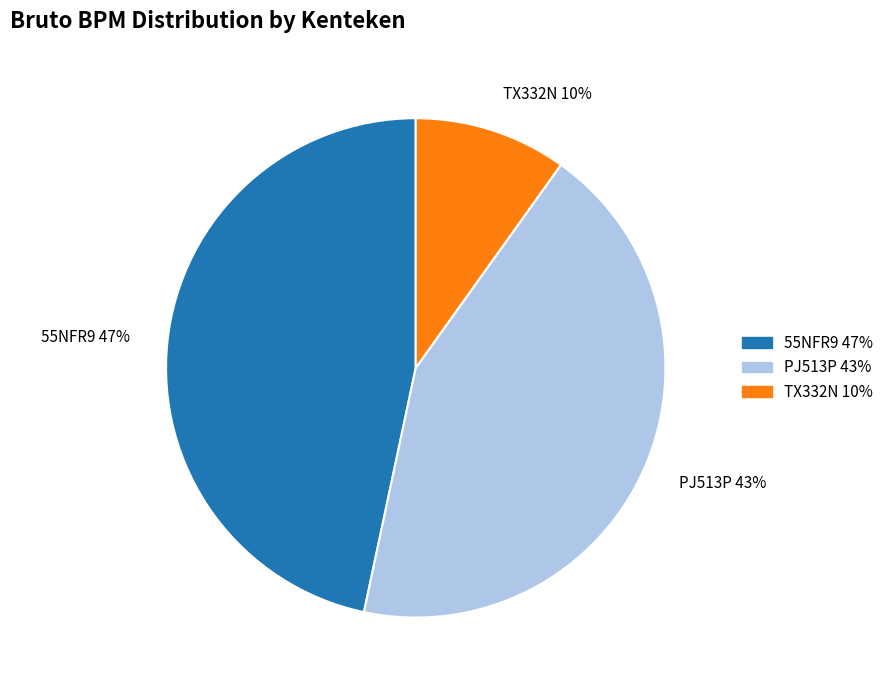

To the nearest percent, what is the combined percentage of PJ513P and 55NFR9?

90%